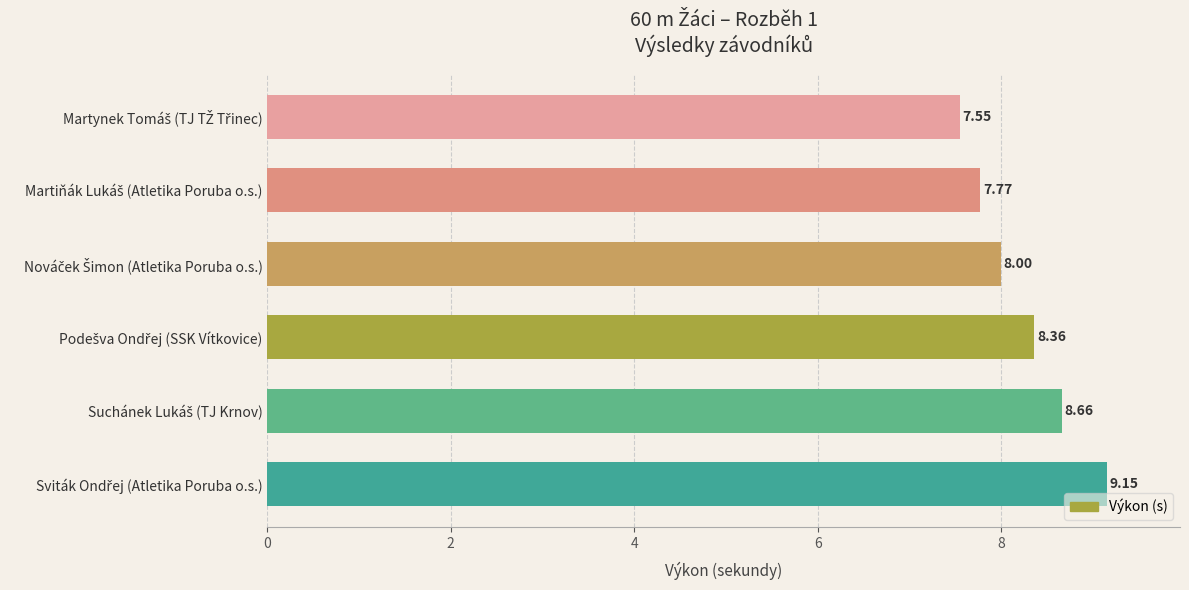

What is the difference between the maximum and second lowest values?

1.4